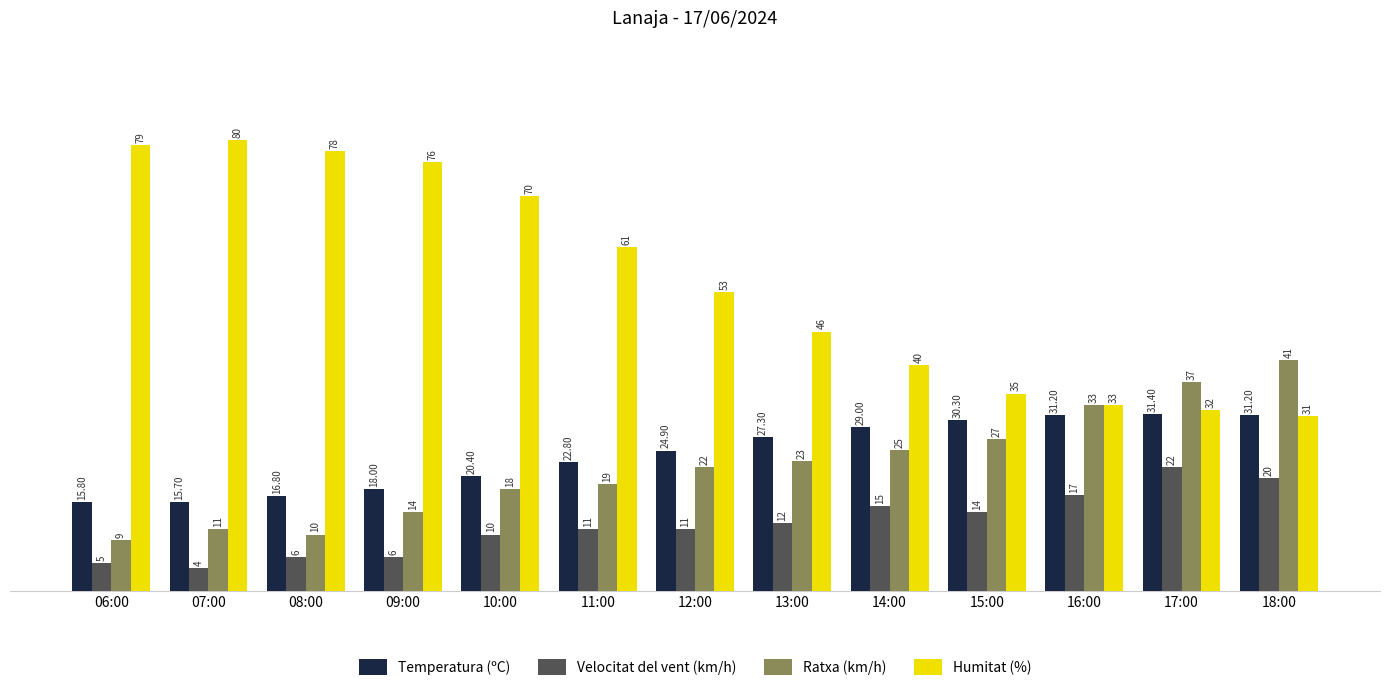

Which series has the largest total across all categories?

Humitat (%)